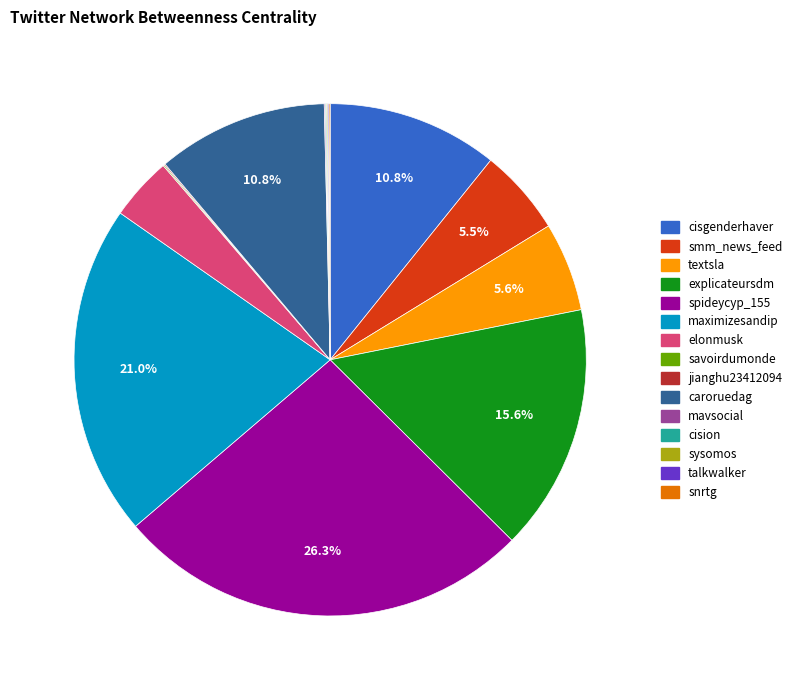

Is it true that smm_news_feed is 1% of the pie?

False